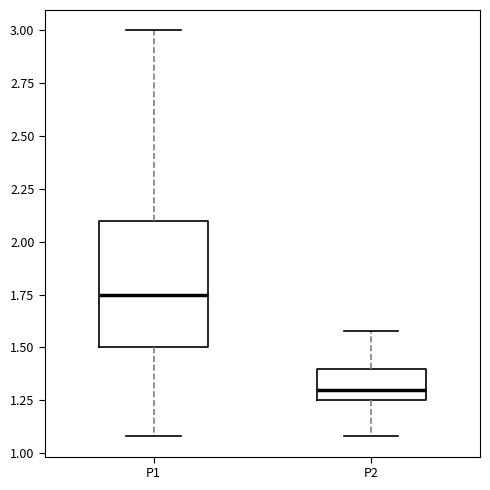

Where does the median line of the box for P1 sit on the y-axis? The values are not printed on the chart, so give them approximately, as read against the axis.

1.75